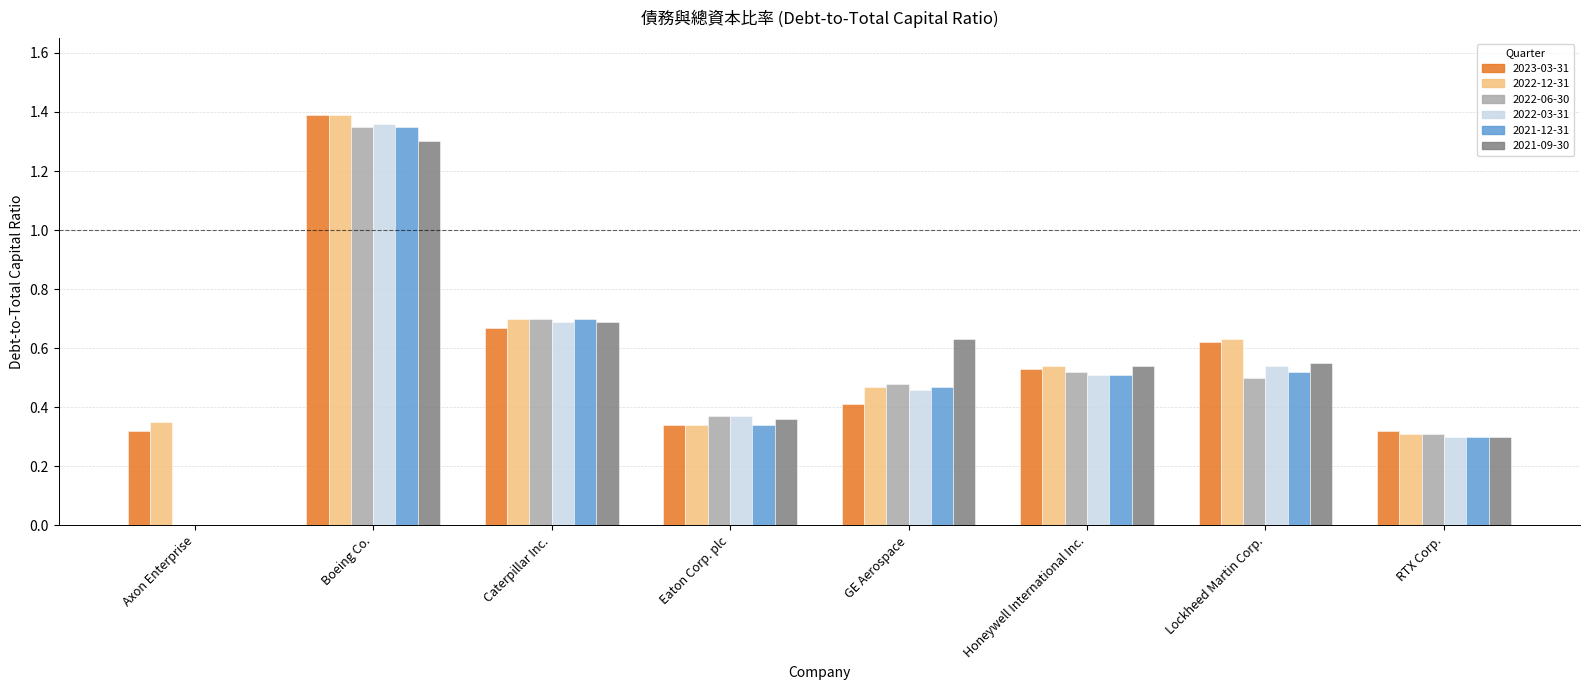

The value of 2021-12-31 at Axon Enterprise is 0.0. True or false?

True